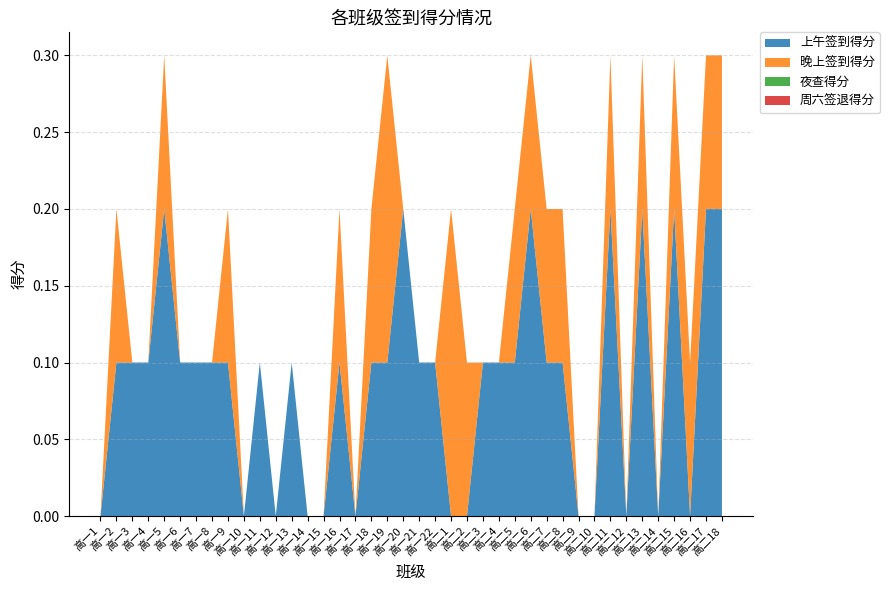

Reading left to right, what are all the values shown in this chart?

上午签到得分: 0.0	0.1	0.1	0.1	0.2	0.1	0.1	0.1	0.1	0.0	0.1	0.0	0.1	0.0	0.0	0.1	0.0	0.1	0.1	0.2	0.1	0.1	0.0	0.0	0.1	0.1	0.1	0.2	0.1	0.1	0.0	0.0	0.2	0.0	0.2	0.0	0.2	0.0	0.2	0.2
晚上签到得分: 0.0	0.1	0.0	0.0	0.1	0.0	0.0	0.0	0.1	0.0	0.0	0.0	0.0	0.0	0.0	0.1	0.0	0.1	0.2	0.0	0.0	0.0	0.2	0.1	0.0	0.0	0.1	0.1	0.1	0.1	0.0	0.0	0.1	0.0	0.1	0.0	0.1	0.1	0.1	0.1
夜查得分: 0.0	0.0	0.0	0.0	0.0	0.0	0.0	0.0	0.0	0.0	0.0	0.0	0.0	0.0	0.0	0.0	0.0	0.0	0.0	0.0	0.0	0.0	0.0	0.0	0.0	0.0	0.0	0.0	0.0	0.0	0.0	0.0	0.0	0.0	0.0	0.0	0.0	0.0	0.0	0.0
周六签退得分: 0.0	0.0	0.0	0.0	0.0	0.0	0.0	0.0	0.0	0.0	0.0	0.0	0.0	0.0	0.0	0.0	0.0	0.0	0.0	0.0	0.0	0.0	0.0	0.0	0.0	0.0	0.0	0.0	0.0	0.0	0.0	0.0	0.0	0.0	0.0	0.0	0.0	0.0	0.0	0.0